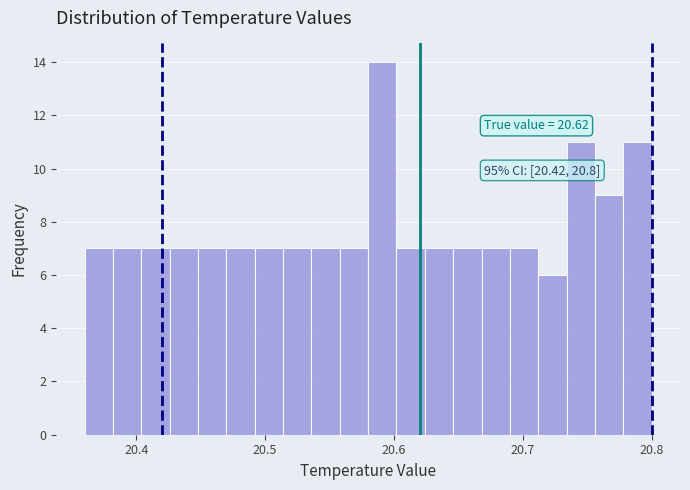

Read against the x-axis, roughly where is the centre of the tallest bar?

20.59